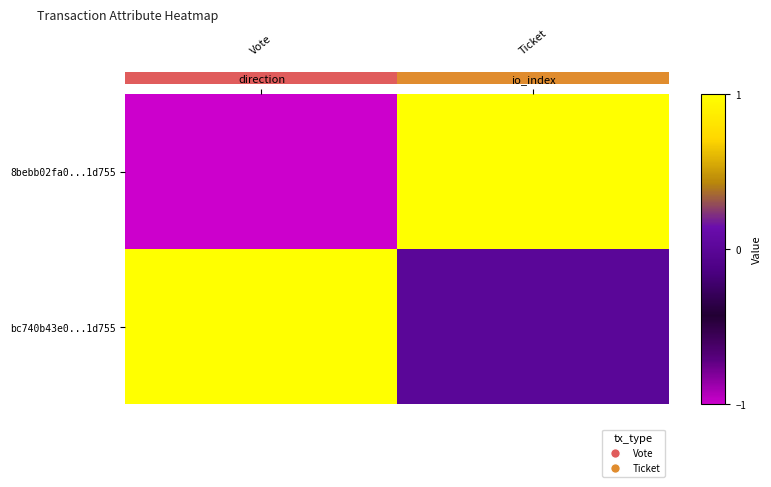

Rank the series by their maximum value, from highest to lowest.

8bebb02fa0...1d755, bc740b43e0...1d755